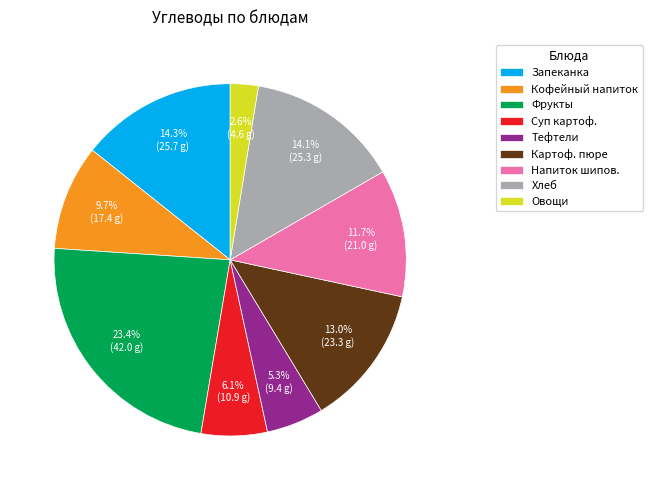

Count the number of slices in the pie.

9